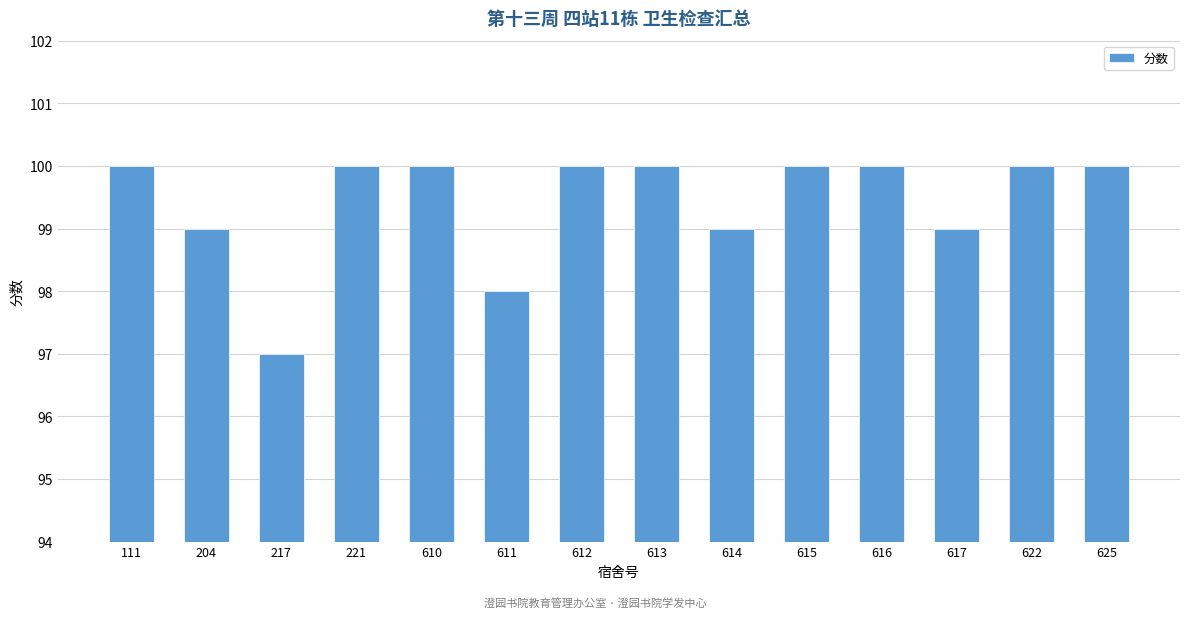

Reading right to left, transcribe all the data shown in this chart.

625=100	622=100	617=99	616=100	615=100	614=99	613=100	612=100	611=98	610=100	221=100	217=97	204=99	111=100